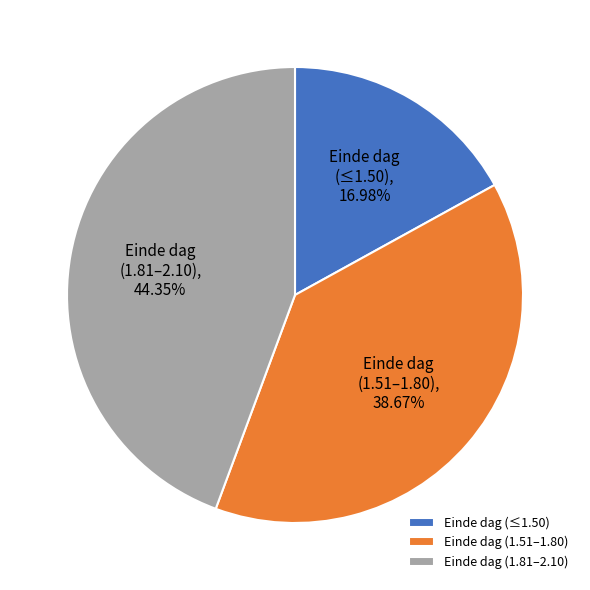

How many slices are in this pie chart?

3